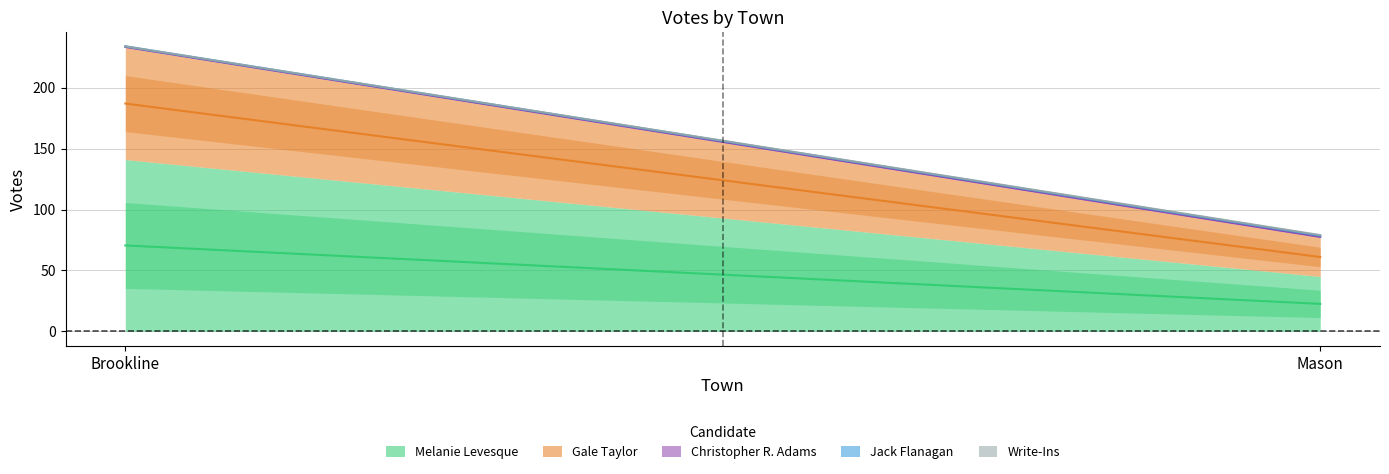

Reading right to left, transcribe all the data shown in this chart.

Melanie Levesque: 45	141
Gale Taylor: 32	92
Christopher R. Adams: 1	1
Jack Flanagan: 1	0
Write-Ins: 0	0